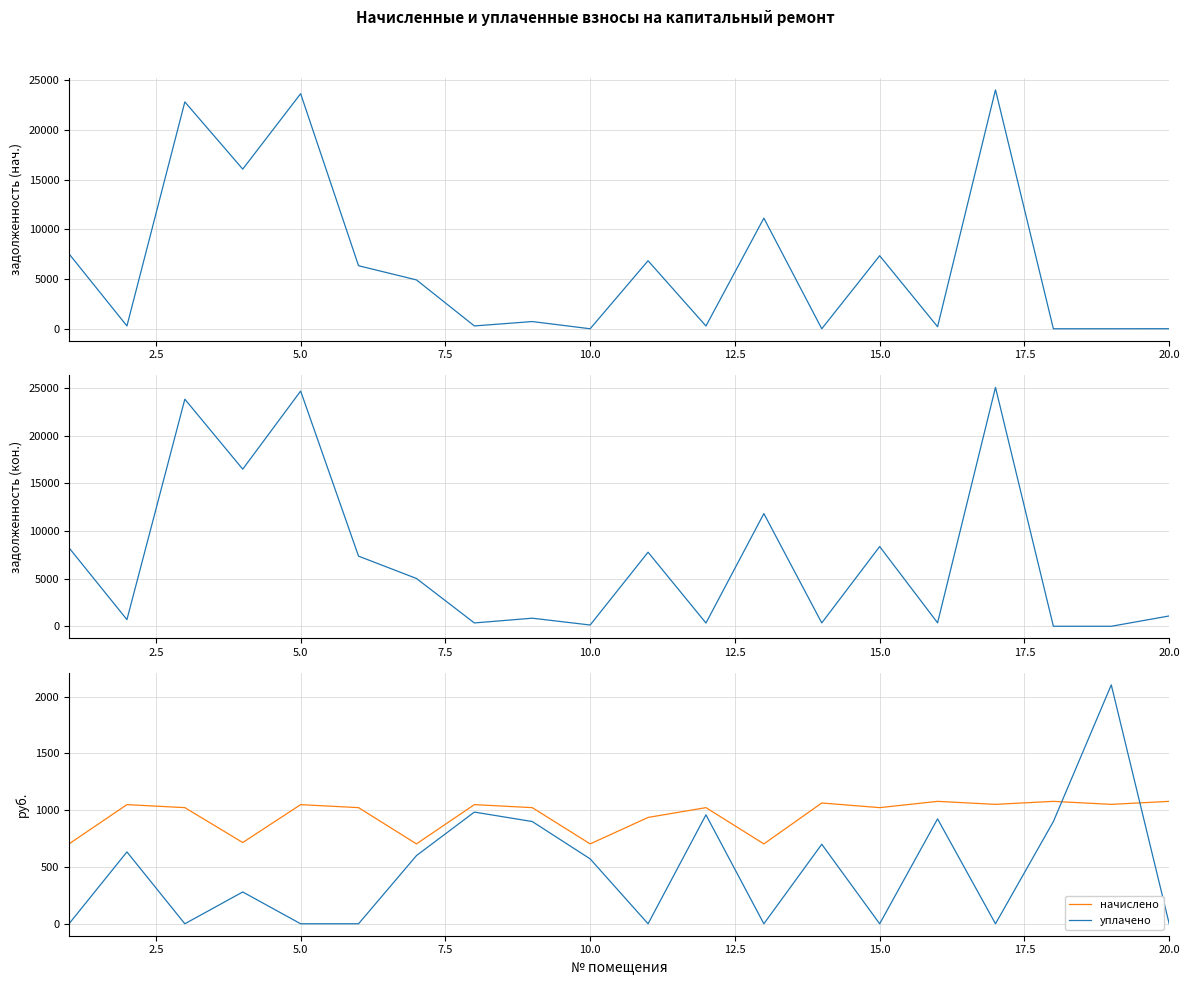

Which series has the largest range (max minus min)?

задолженность (кон.)